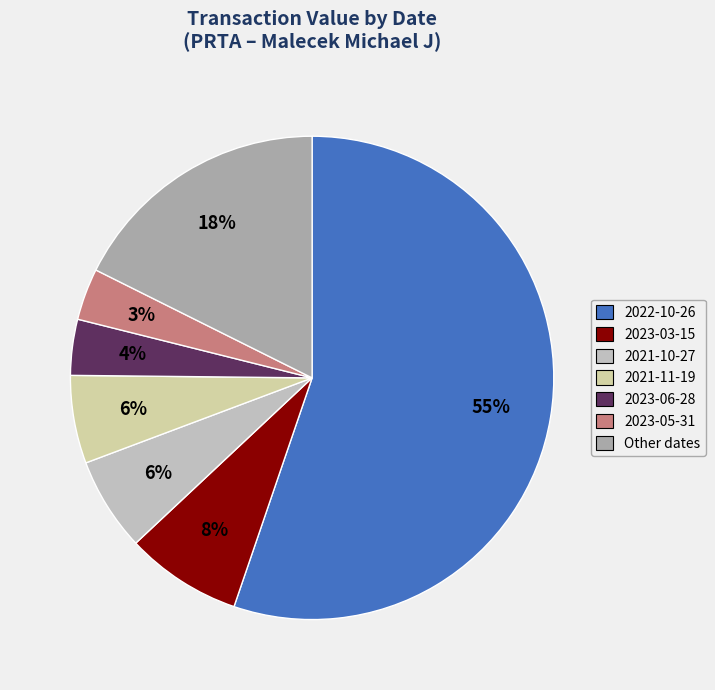

Combined, do 2021-10-27 and 2023-03-15 account for over 50%?

No